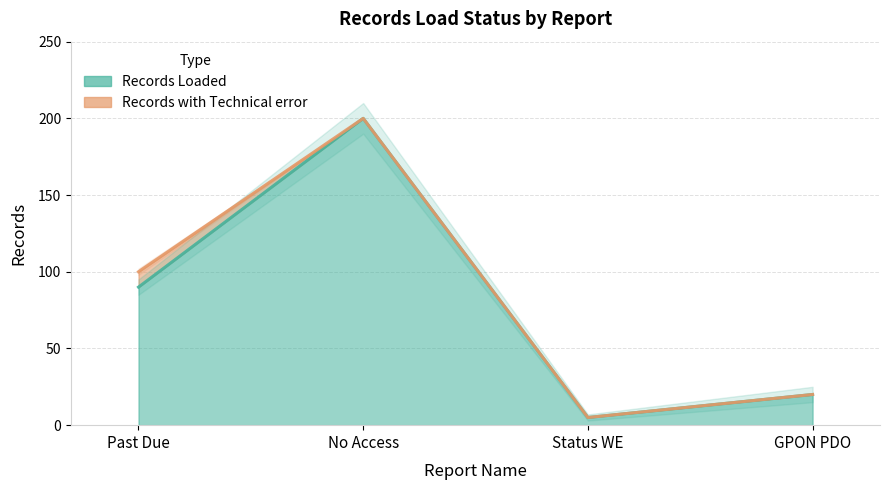

True or false: the data shows 70 at No Access.

False